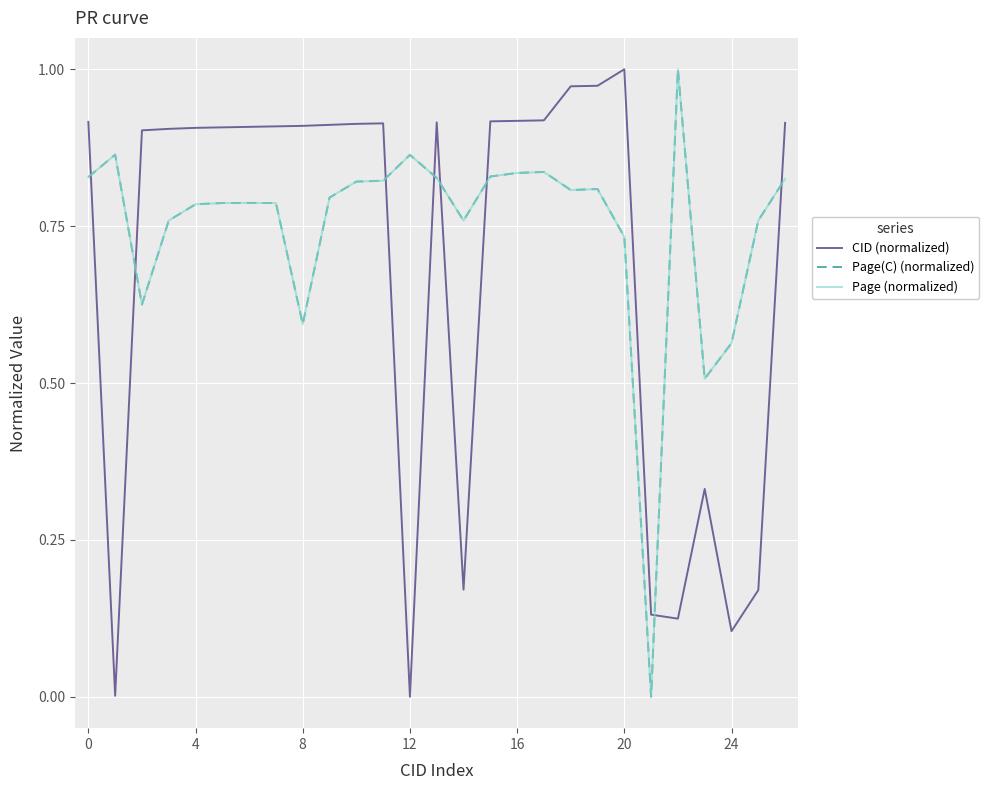

At which label is CID (normalized) closest to 0?

12